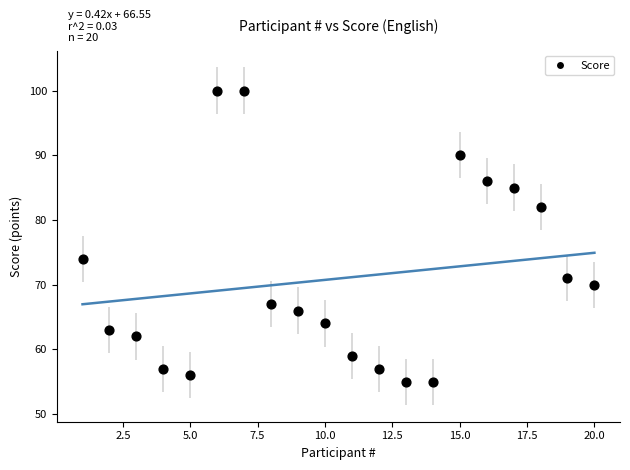

What Y value in the scatter plot is closest to 77?

74